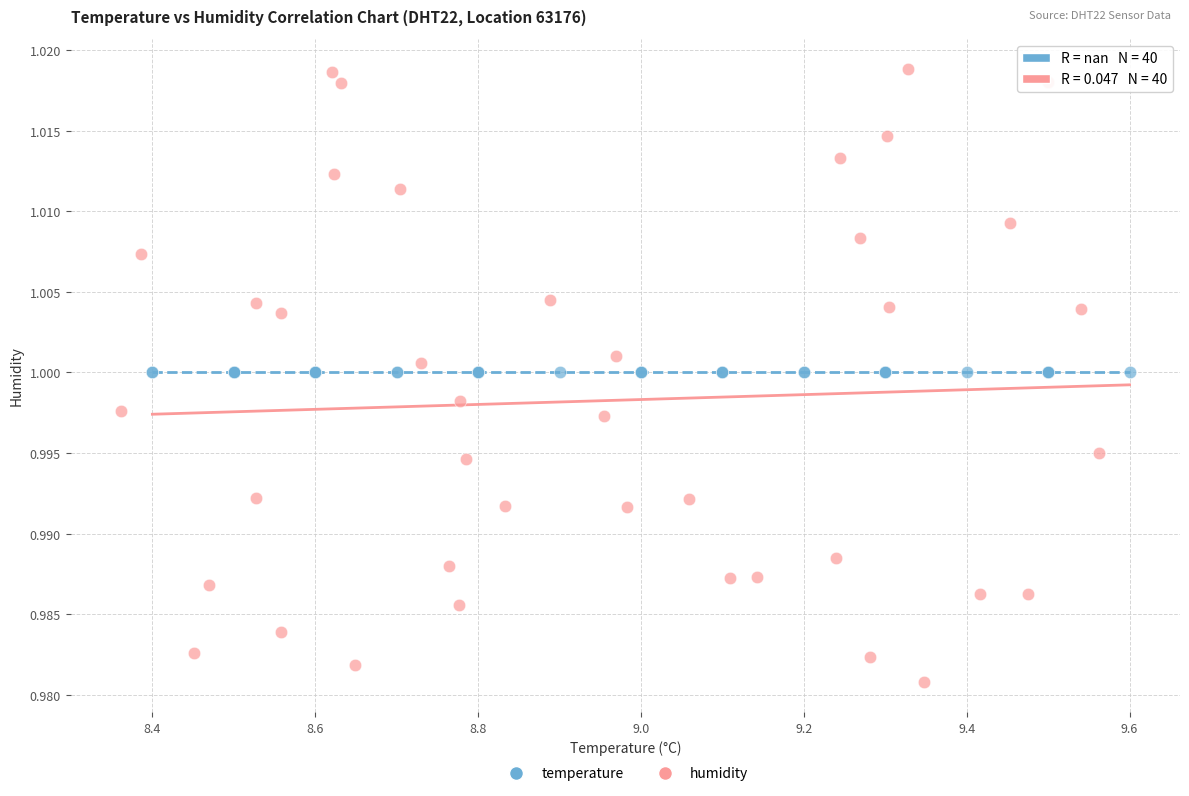

Which series contains the lowest Y value?

humidity